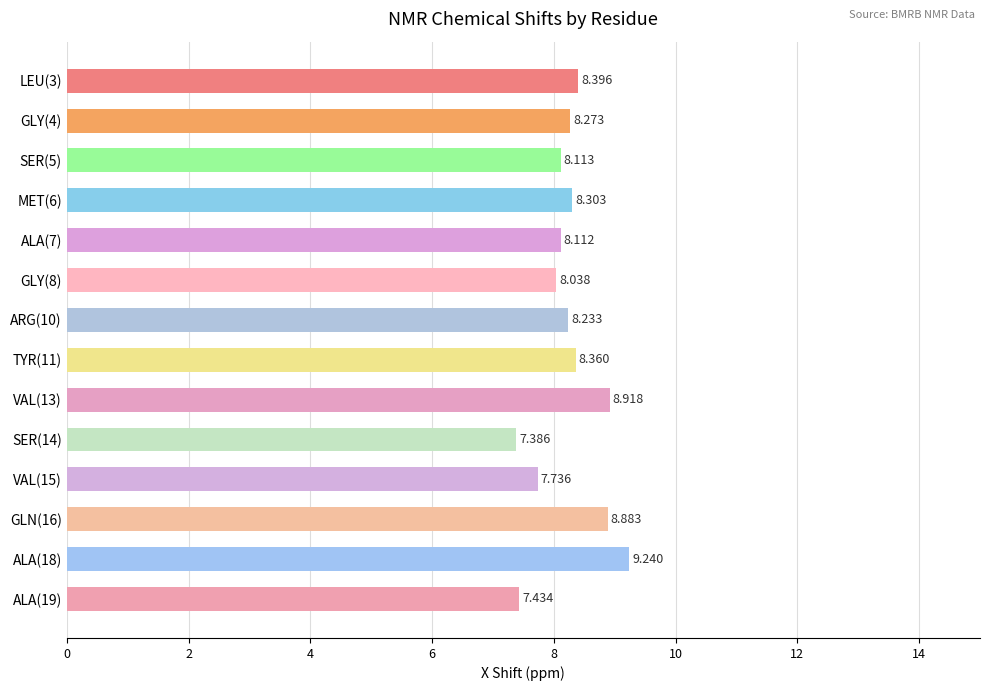

List the labels in order of value, smallest first.

SER(14), ALA(19), VAL(15), GLY(8), ALA(7), SER(5), ARG(10), GLY(4), MET(6), TYR(11), LEU(3), GLN(16), VAL(13), ALA(18)